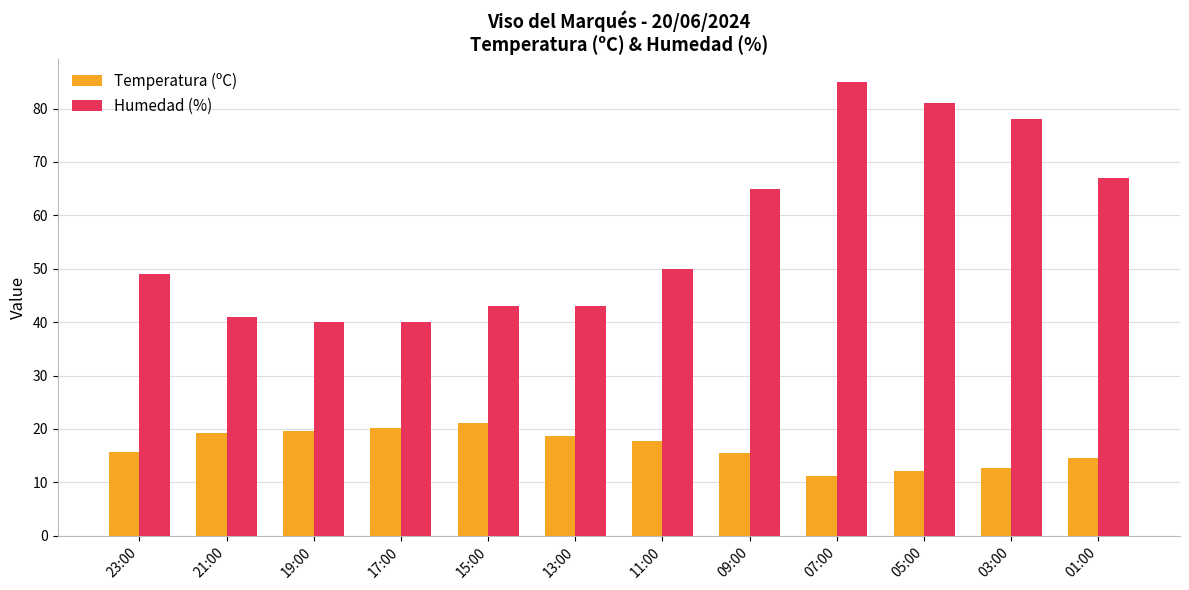

Between 21:00 and 01:00, which series saw the biggest shift?

Humedad (%)